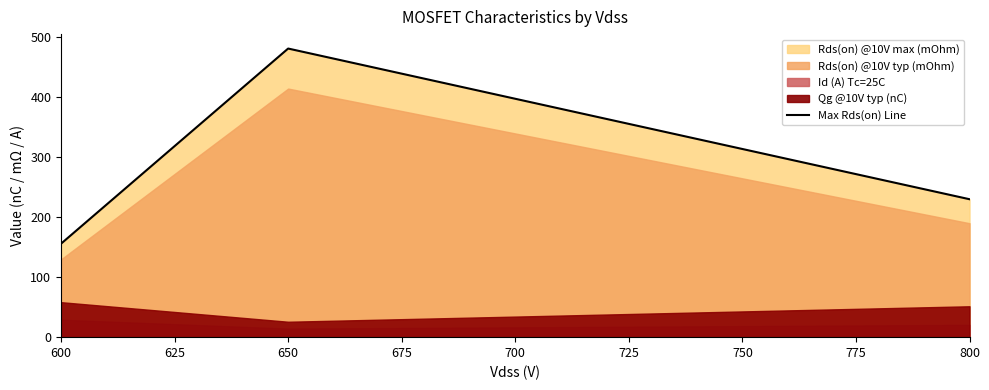

How many data points are above 230?

1